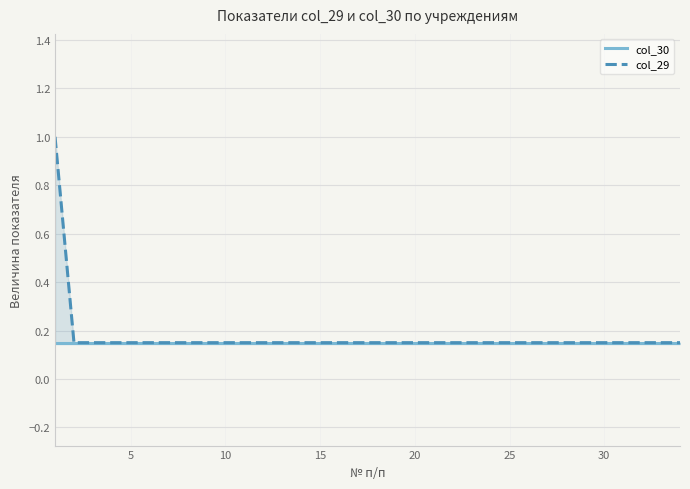

What is the maximum value shown in the chart?

1.0